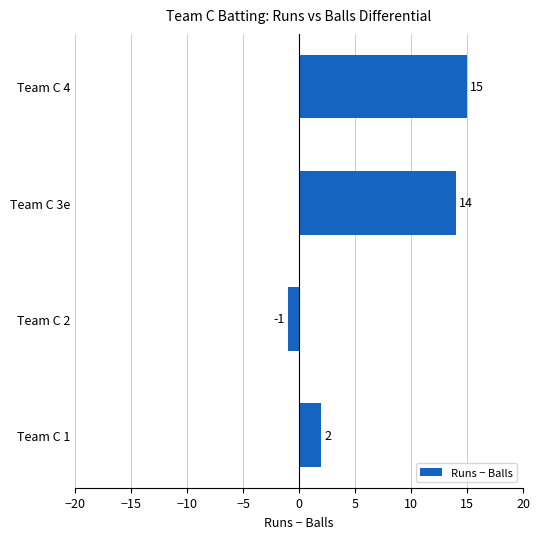

List the labels in order of value, largest first.

Team C 4, Team C 3e, Team C 1, Team C 2